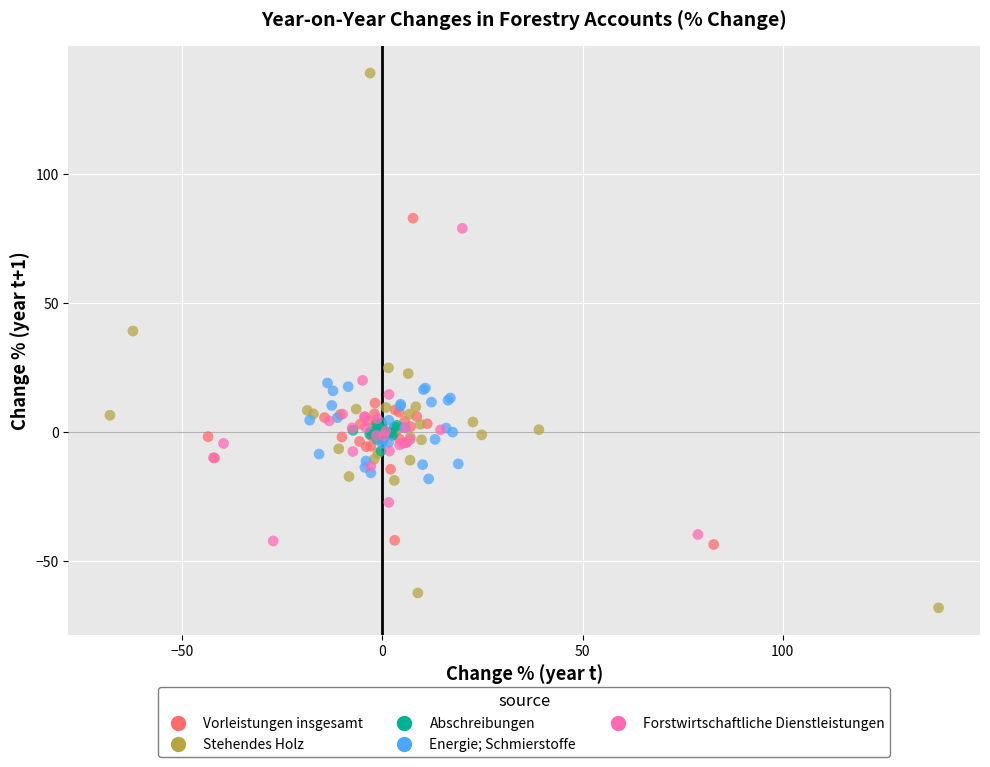

What are all the series names shown in the legend?

Vorleistungen insgesamt, Stehendes Holz, Abschreibungen, Energie; Schmierstoffe, Forstwirtschaftliche Dienstleistungen